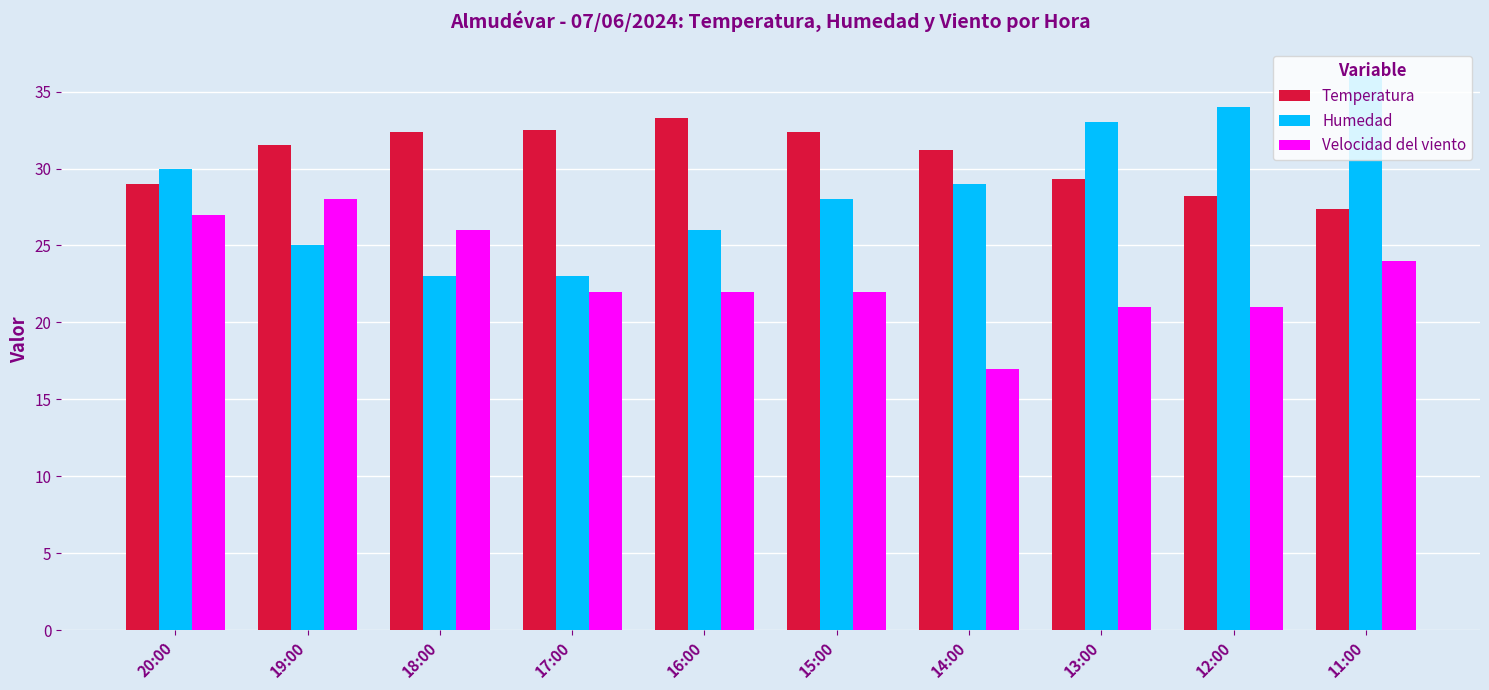

How many bars are there in total?

30